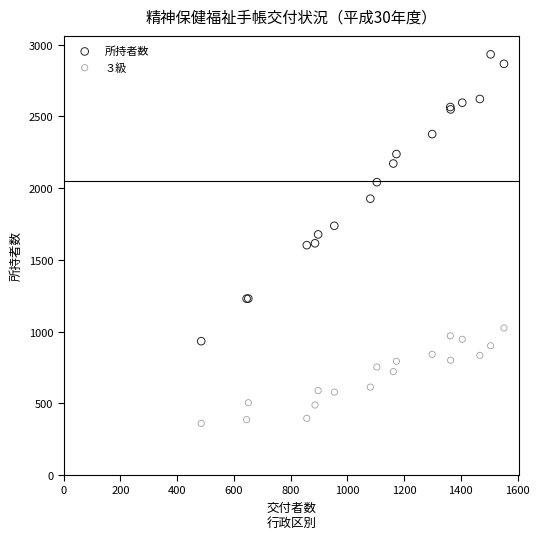

What is the X range (max minus min) for the scatter plot?

1067